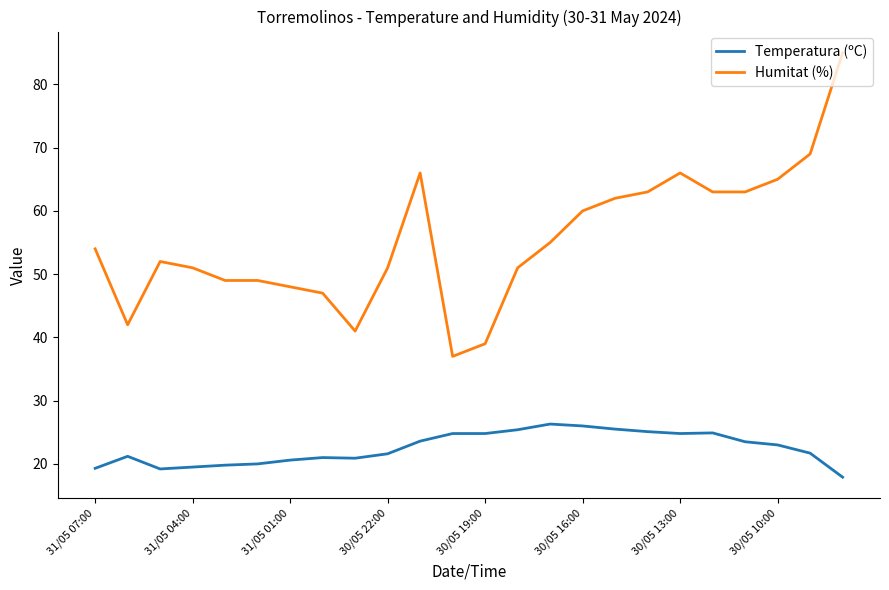

Rank the series by their maximum value, from highest to lowest.

Humitat (%), Temperatura (ºC)